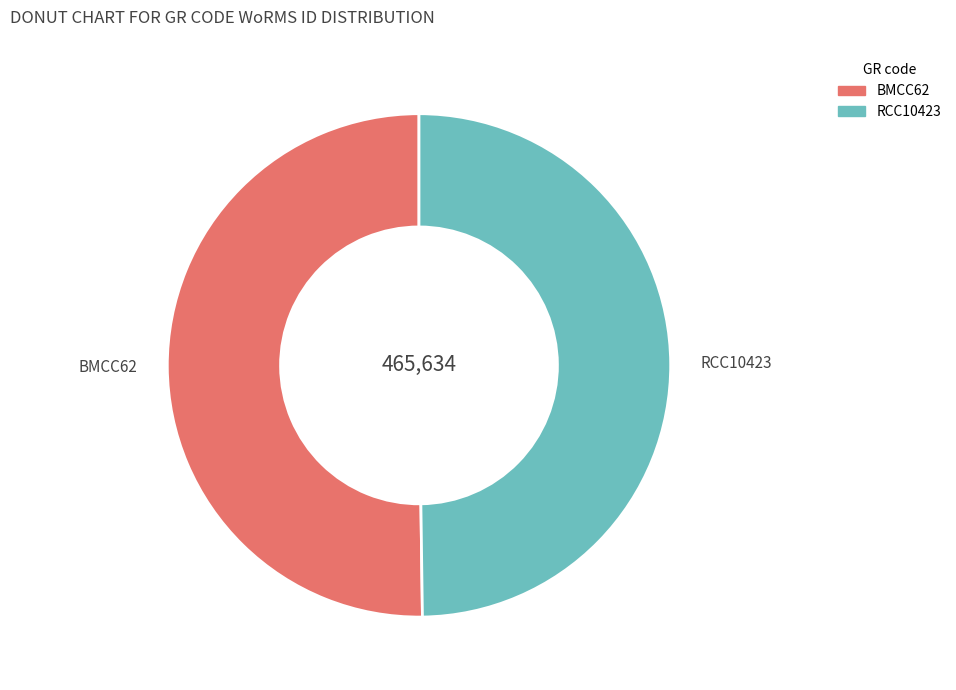

Do BMCC62 and RCC10423 together represent more than half of the pie?

Yes